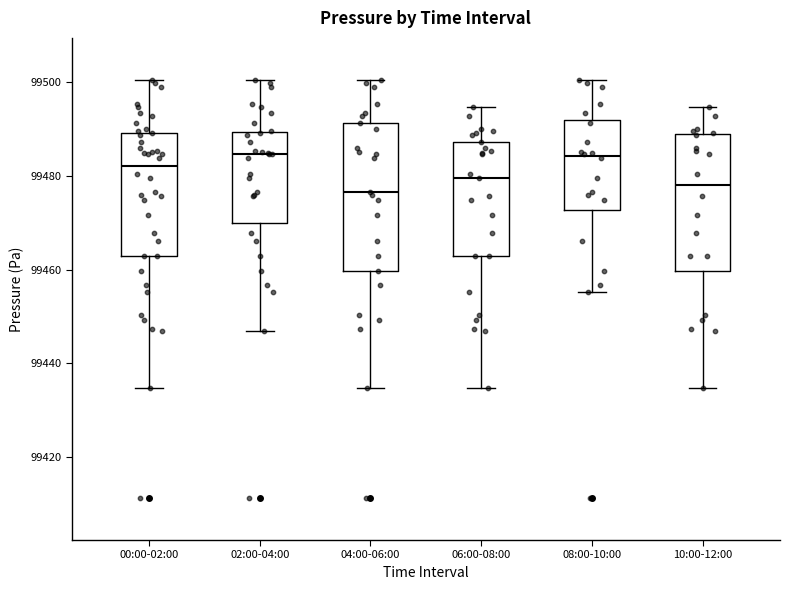

Reading left to right, read every box against the y-axis: the position of its median line, the range the box covers, and the ends of its whiskers. The values are not printed on the chart, so give them approximately, as read against the axis.

00:00-02:00: median 99482, box 99462 to 99490, whiskers 99434 to 99500
02:00-04:00: median 99484, box 99470 to 99490, whiskers 99446 to 99500
04:00-06:00: median 99476, box 99460 to 99492, whiskers 99434 to 99500
06:00-08:00: median 99480, box 99462 to 99488, whiskers 99434 to 99494
08:00-10:00: median 99484, box 99472 to 99492, whiskers 99456 to 99500
10:00-12:00: median 99478, box 99460 to 99488, whiskers 99434 to 99494